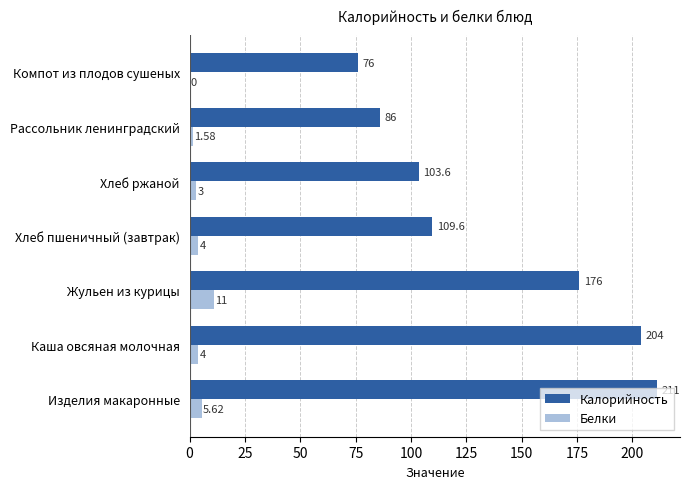

At which label is Белки closest to 5?

Изделия макаронные